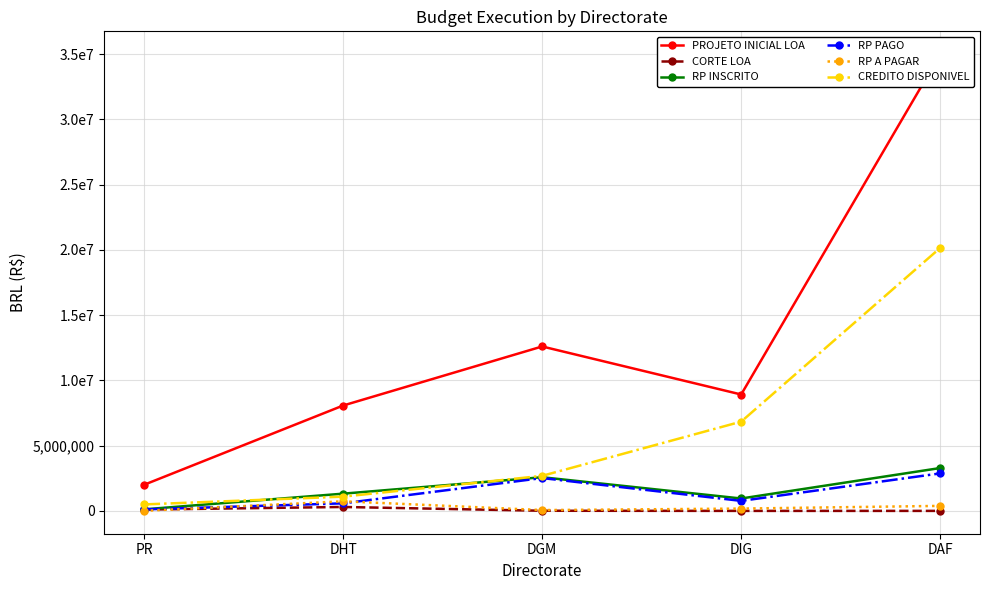

How many lines are shown in the chart?

6